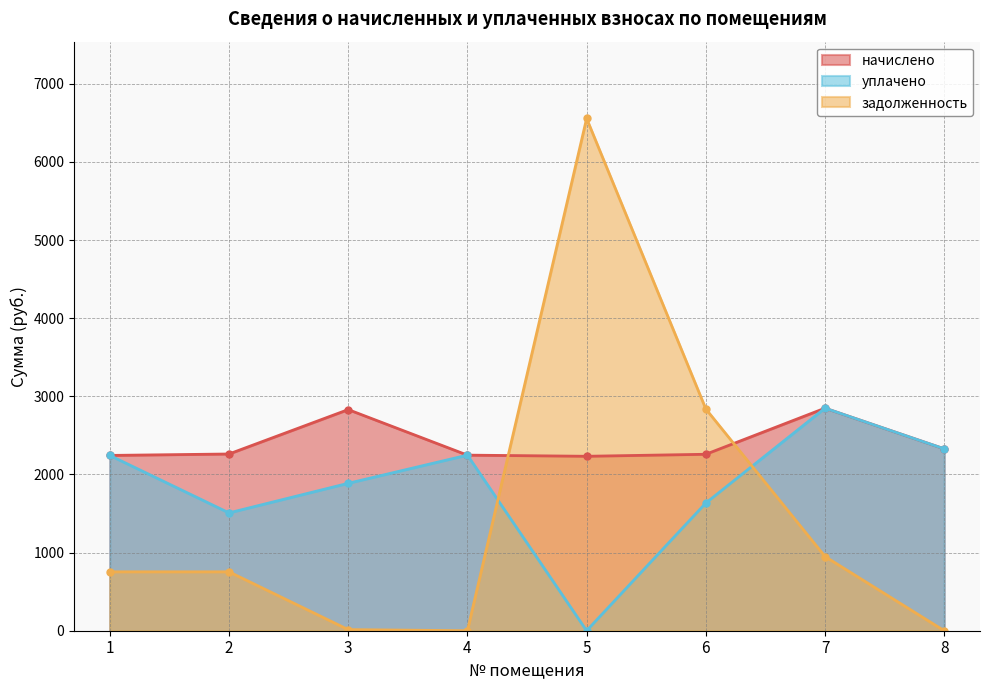

At how many categories does at least one series exceed 2000?

8